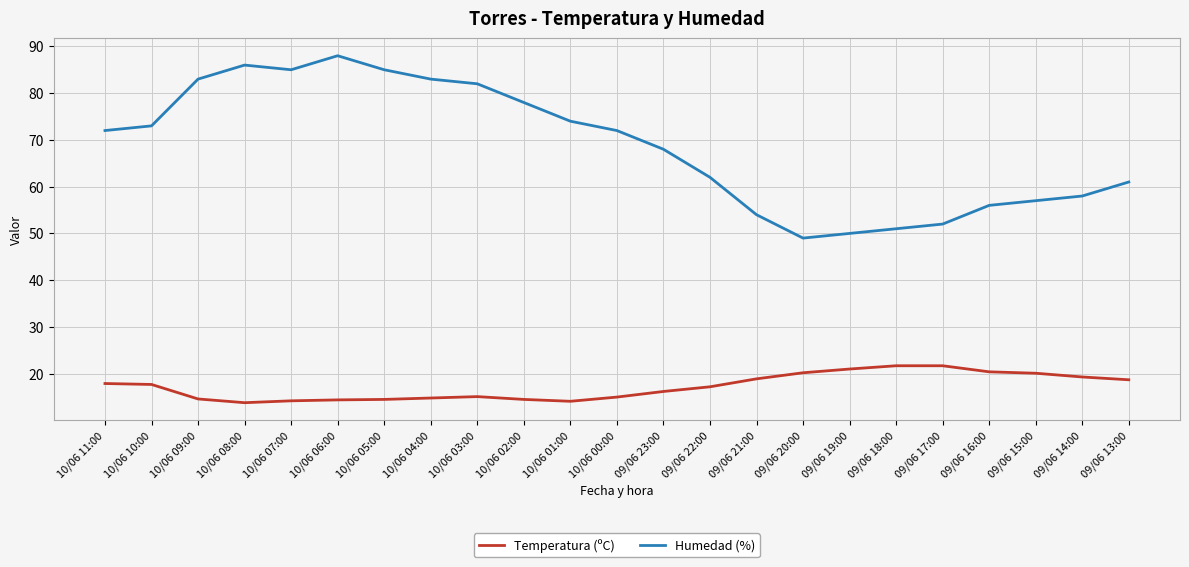

What is the maximum value shown in the chart?

88.0